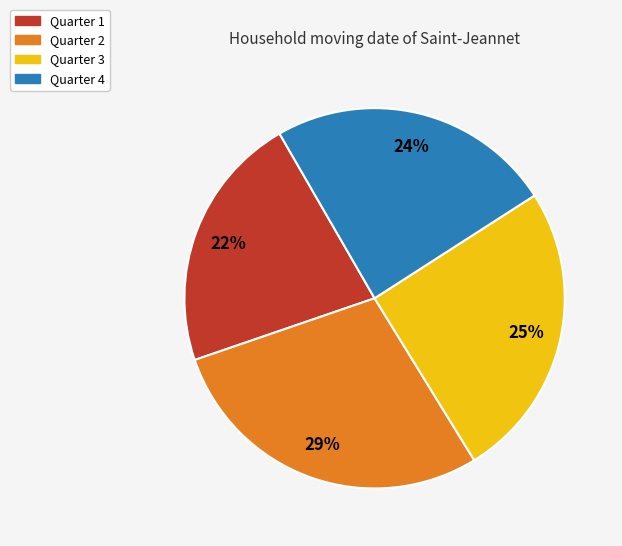

Which has a higher value, Quarter 1 or Quarter 3?

Quarter 3